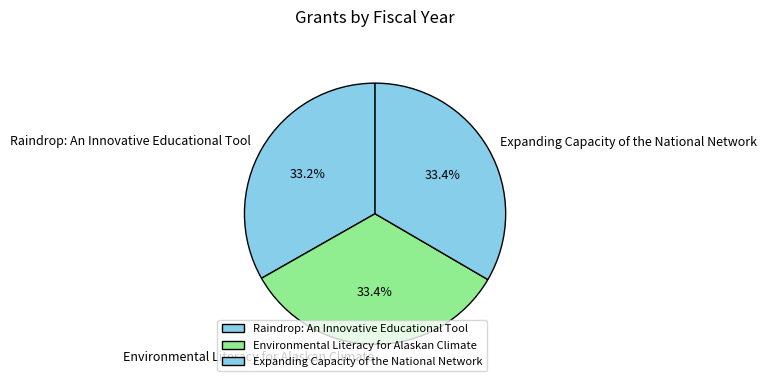

Approximately how many times larger is the value at Expanding Capacity of the National Network compared to Raindrop: An Innovative Educational Tool?

1.0